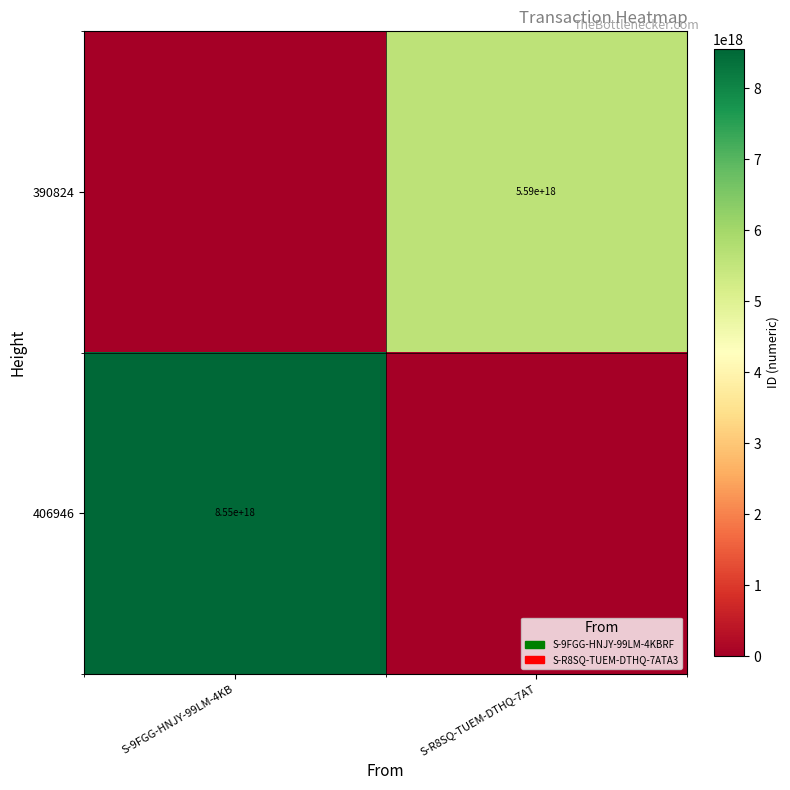

The value of 406946 at S-9FGG-HNJY-99LM-4KB is 8550000000000000000. True or false?

True